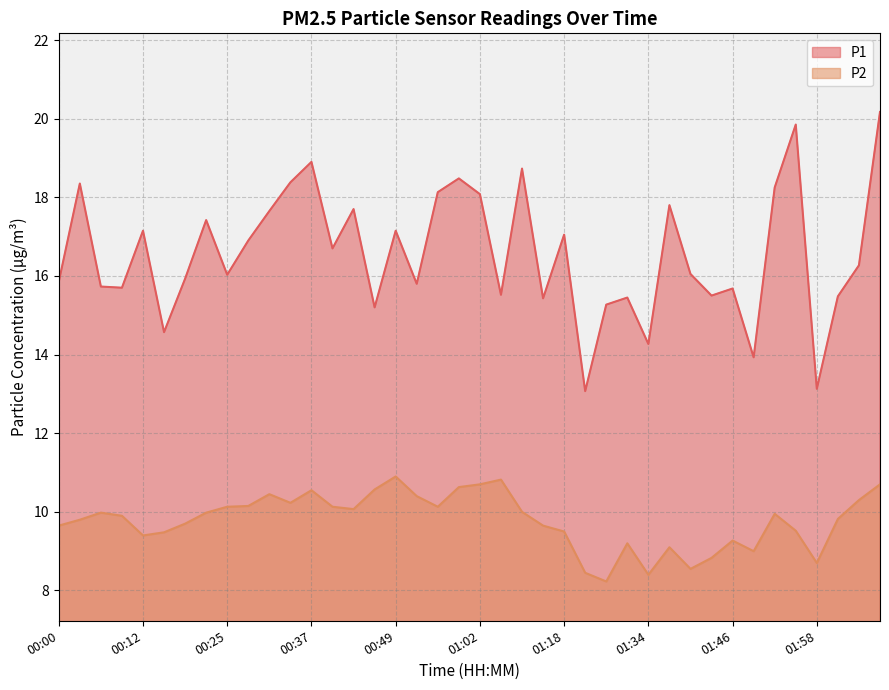

The P2 series shows 9.8 at 02:02. True or false?

True